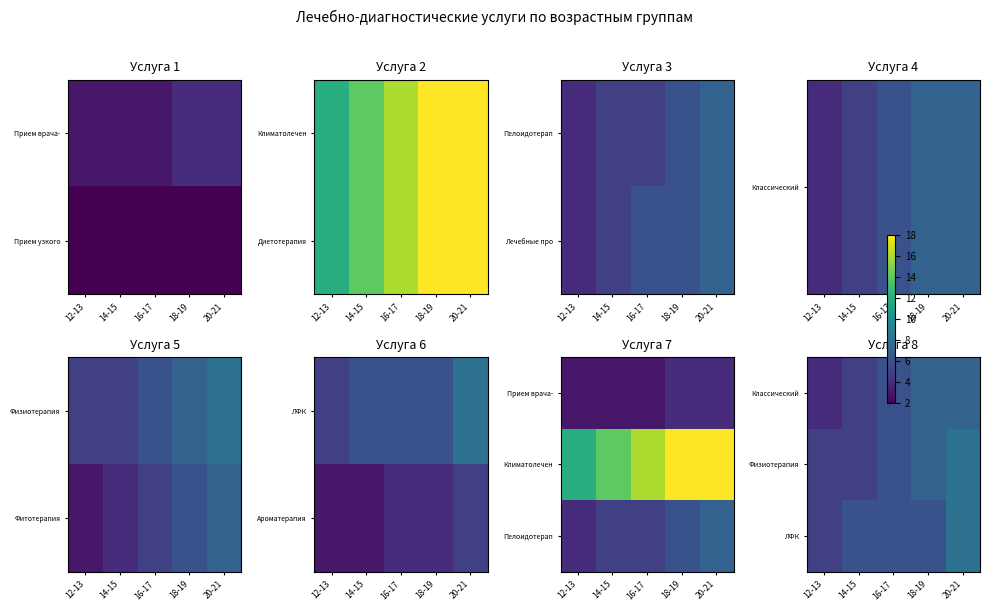

Count the Физиотерапия values in the range 5 to 7.

4